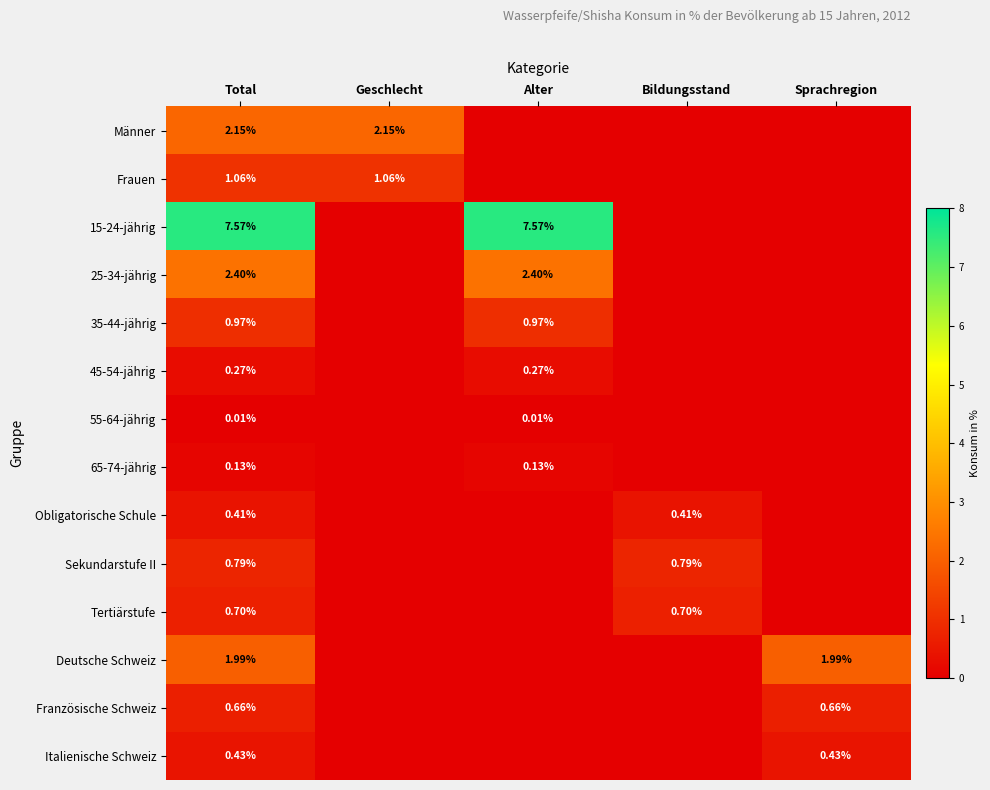

What is the difference between the highest and lowest values at Total?

7.6